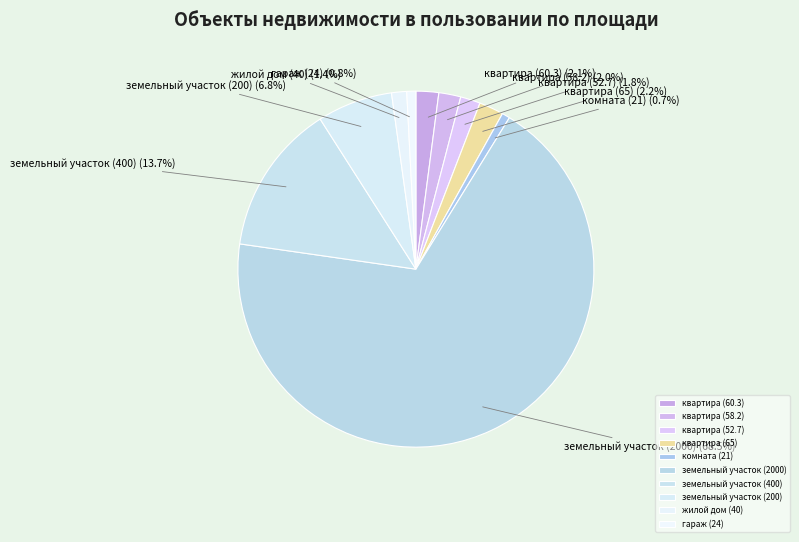

Does земельный участок (2000) account for over 50% of the chart?

Yes